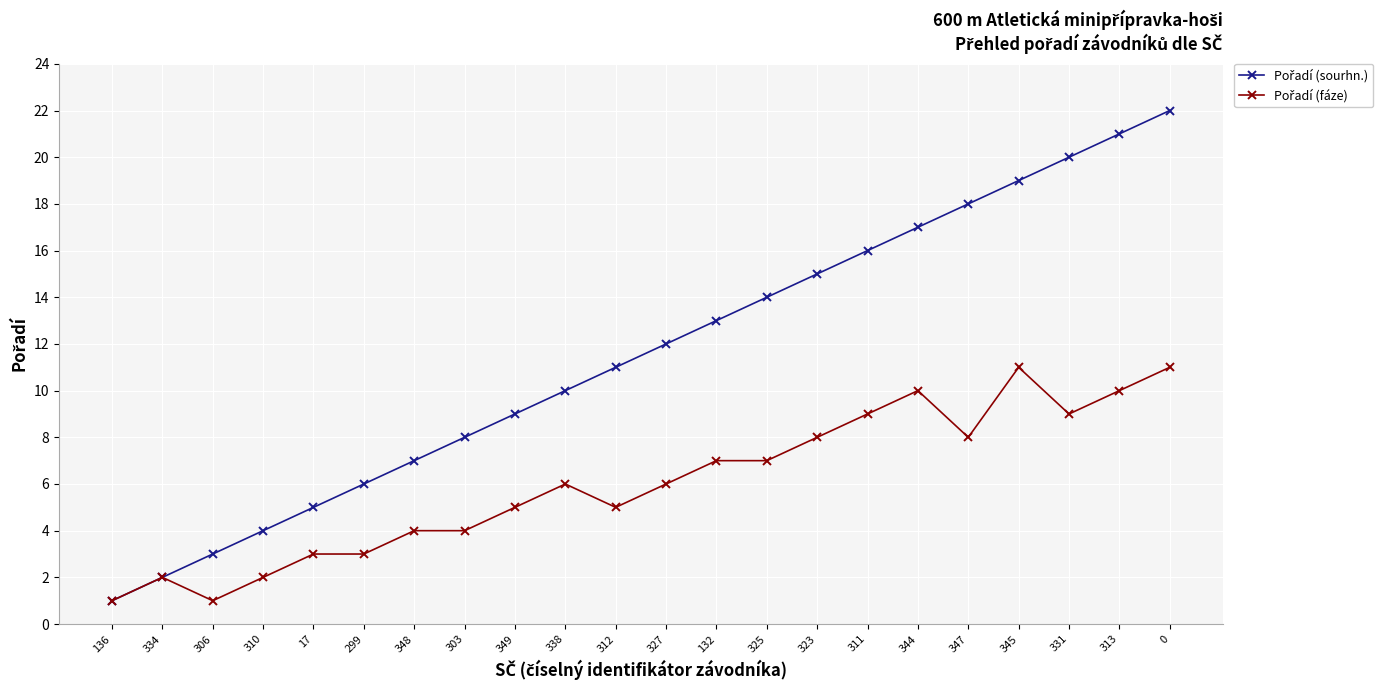

What is the spread (max minus min) of values at 311?

7